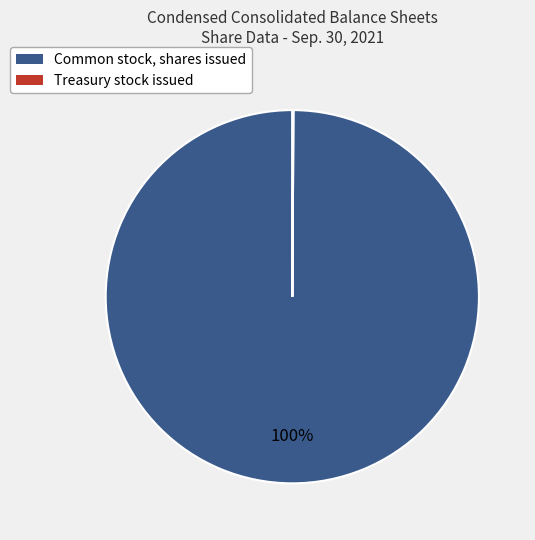

Which slice represents more than half of the pie?

Common stock, shares issued